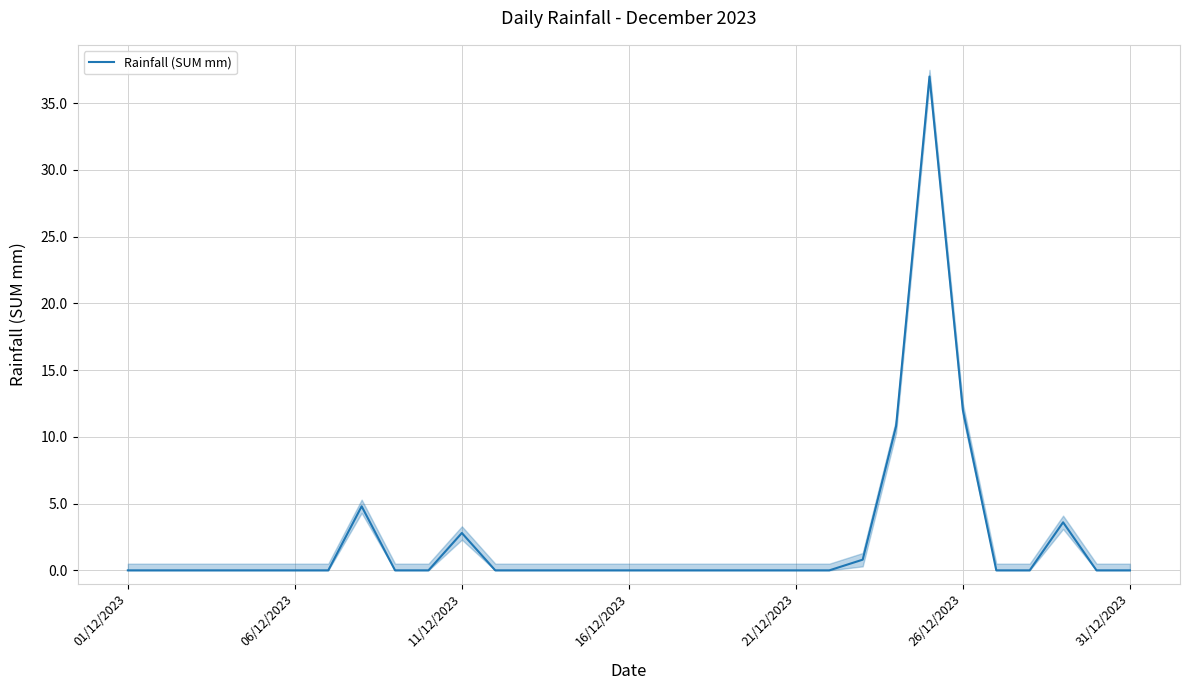

Reading left to right, transcribe all the data shown in this chart.

0.0	0.0	0.0	0.0	0.0	0.0	0.0	4.8	0.0	0.0	2.8	0.0	0.0	0.0	0.0	0.0	0.0	0.0	0.0	0.0	0.0	0.0	0.8	10.8	37.0	12.0	0.0	0.0	3.6	0.0	0.0